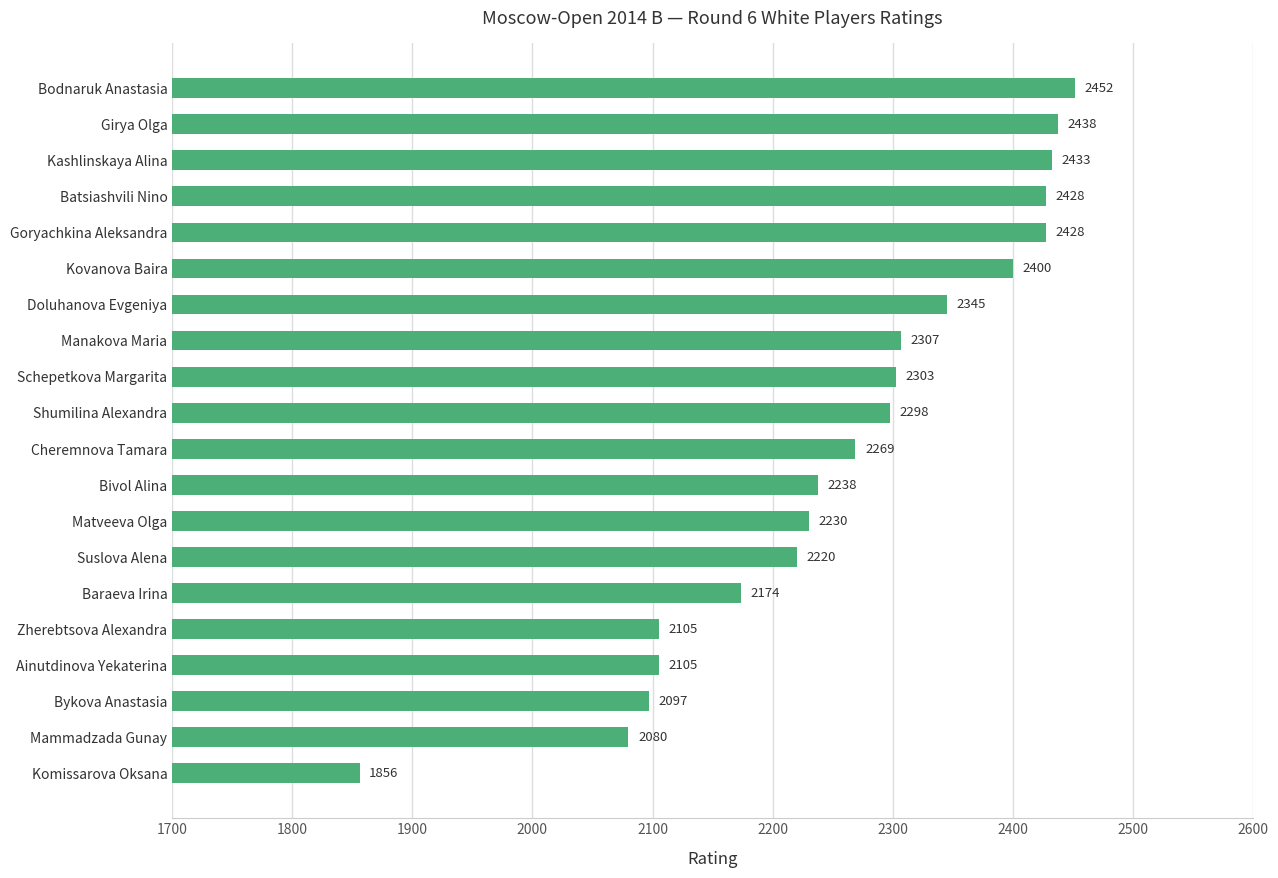

Where is the data nearest to the value 2154?

Baraeva Irina